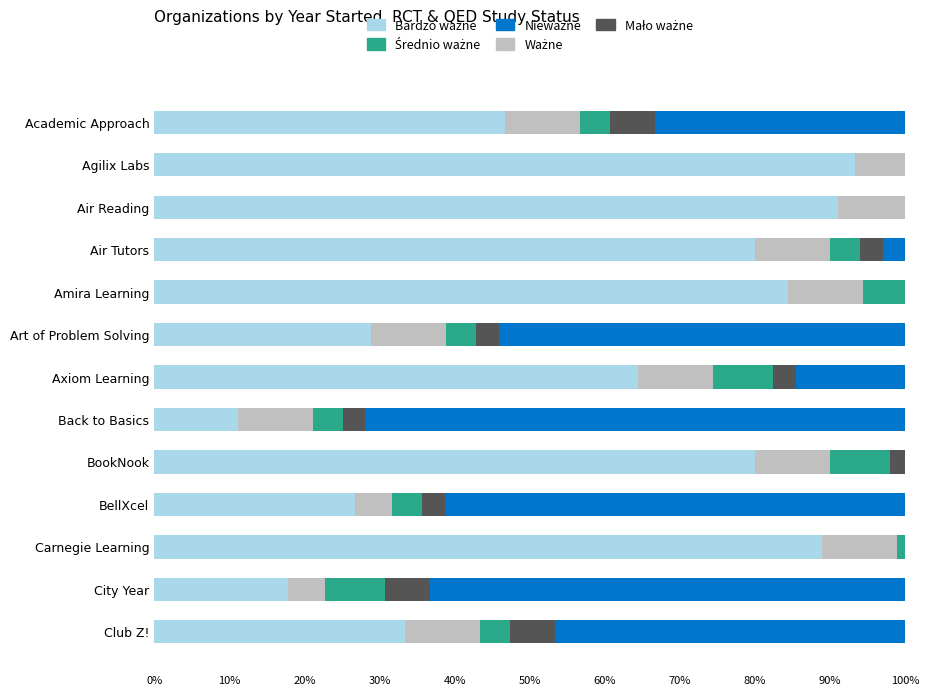

True or false: Ważne has a value of 6.8 at BellXcel.

False